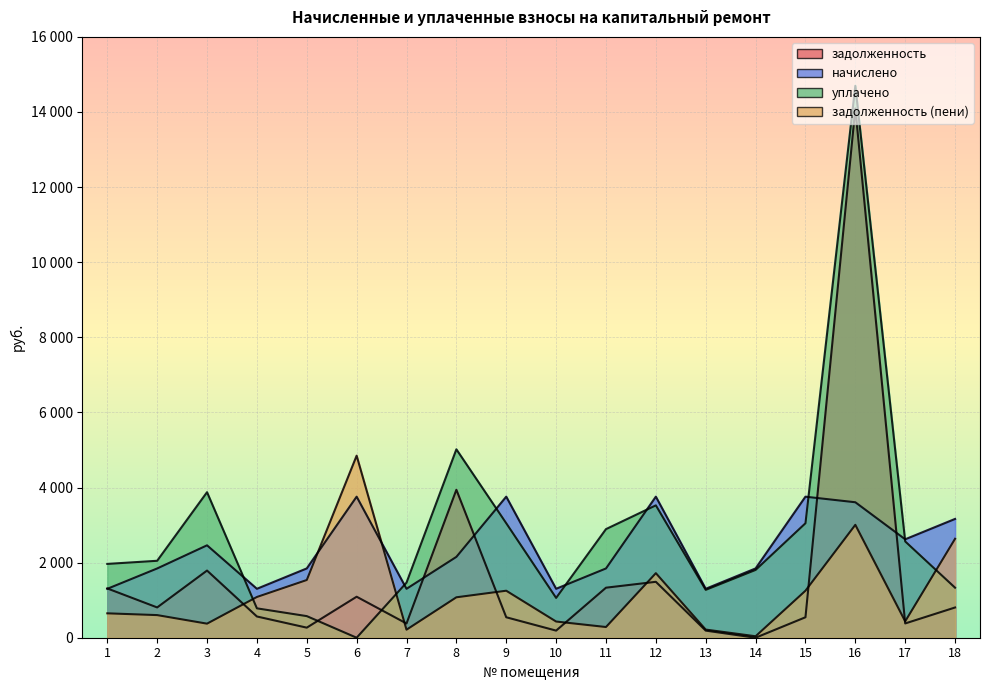

Which series ends up on top after the final intersection of задолженность_пени and задолженность?

задолженность_пени